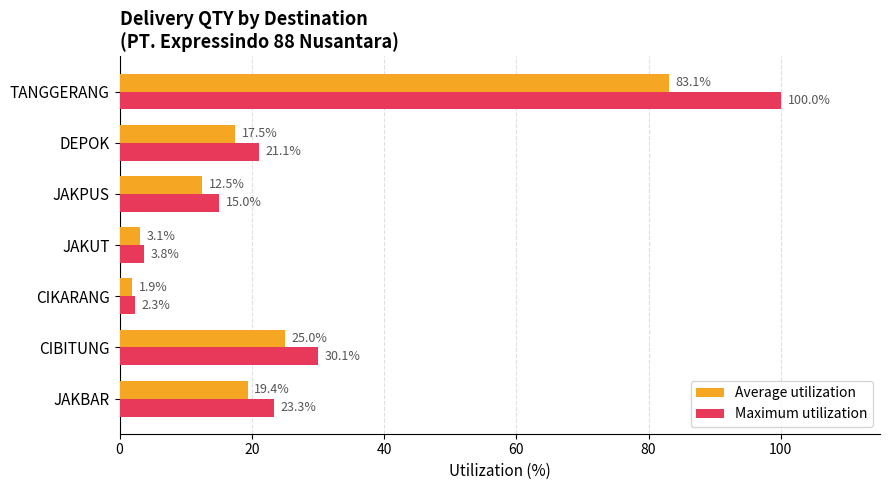

Count the number of data series in this chart.

2